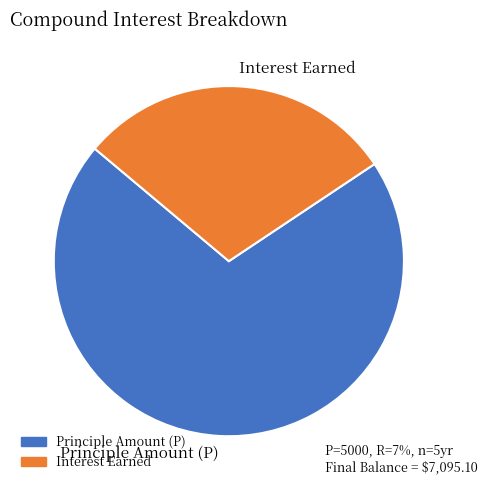

How many slices are in this pie chart?

2